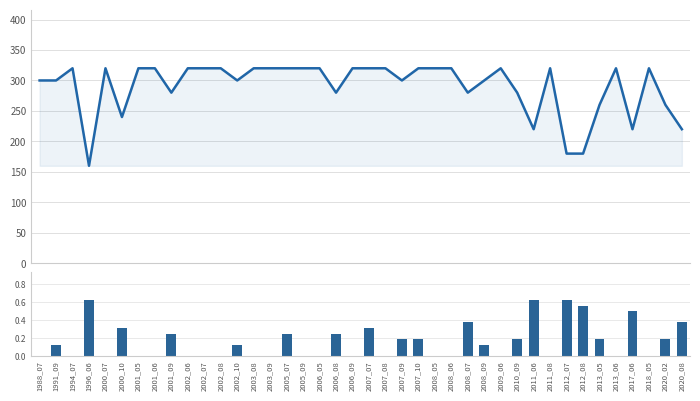

How many groups of bars are there?

40